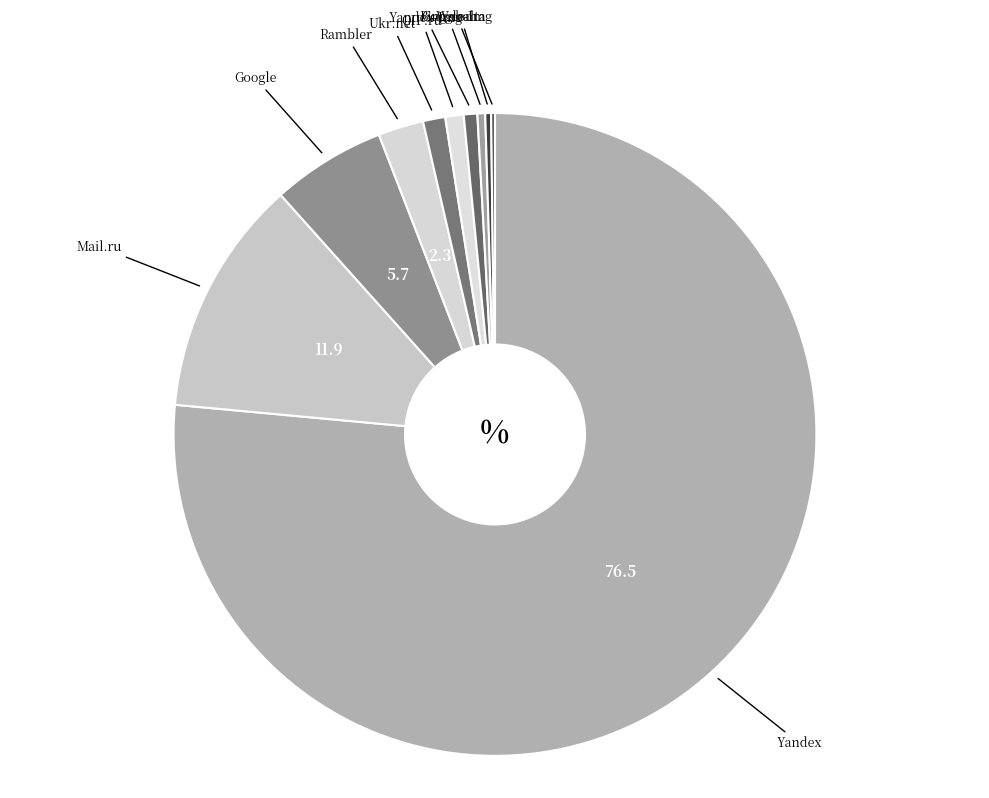

Which category accounts for the majority?

Yandex